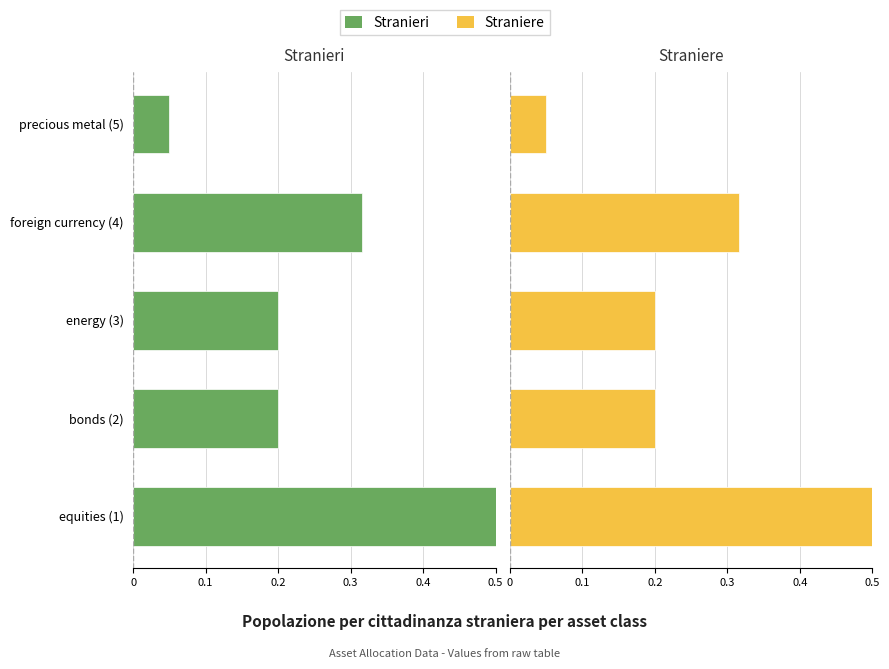

True or false: Straniere has a value of 0.1 at precious metal (5).

False